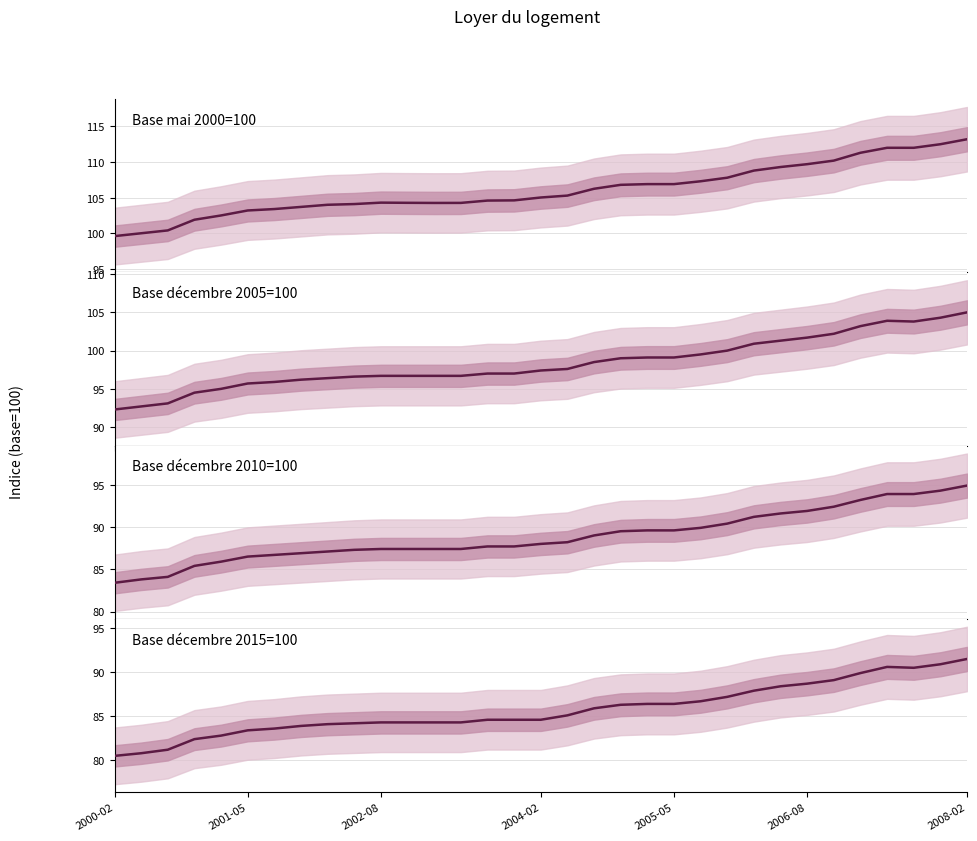

True or false: Base mai 2000=100 and Base décembre 2010=100 cross at least once.

False